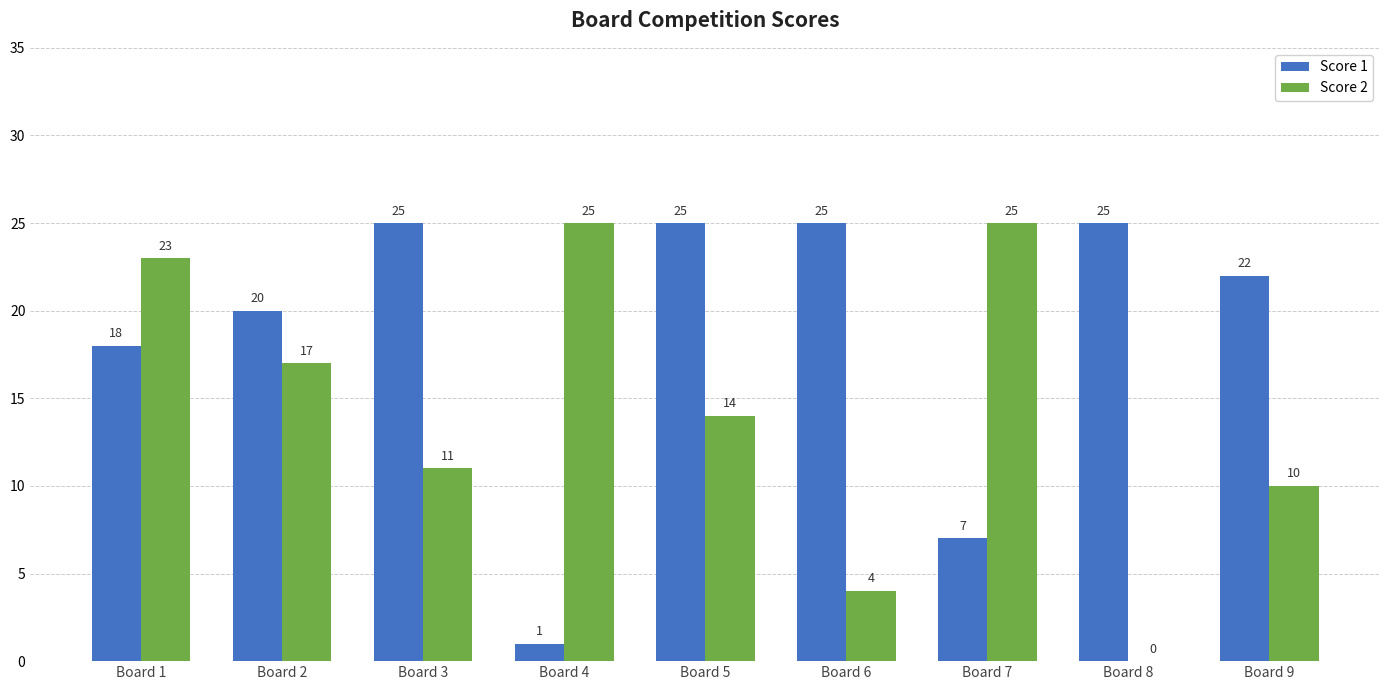

What is the greatest value displayed?

25